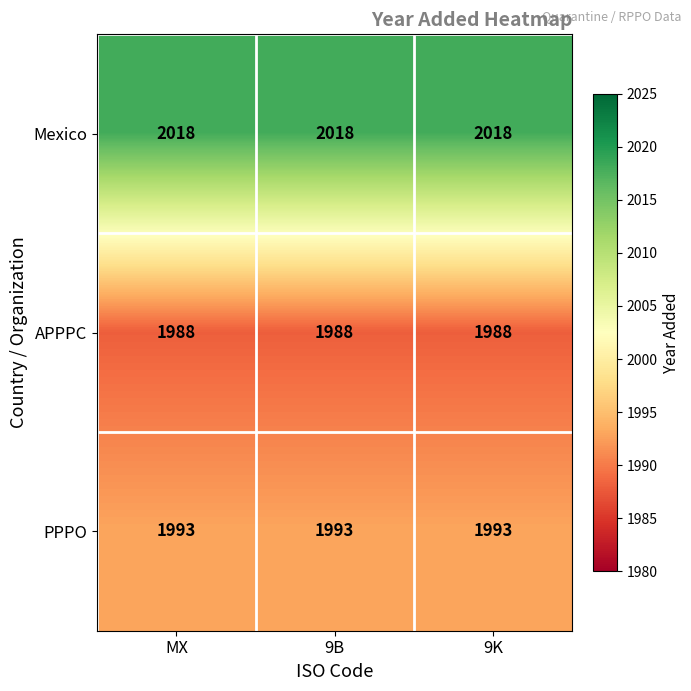

What is the smallest value displayed?

1988